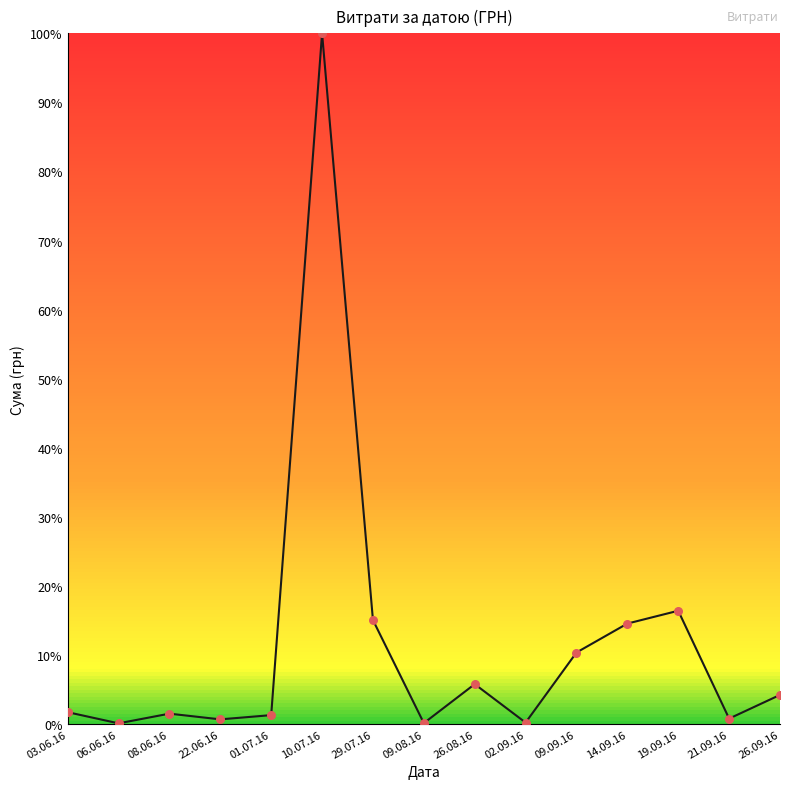

What is the change in value from 02.09.16 to 21.09.16?

+0.6